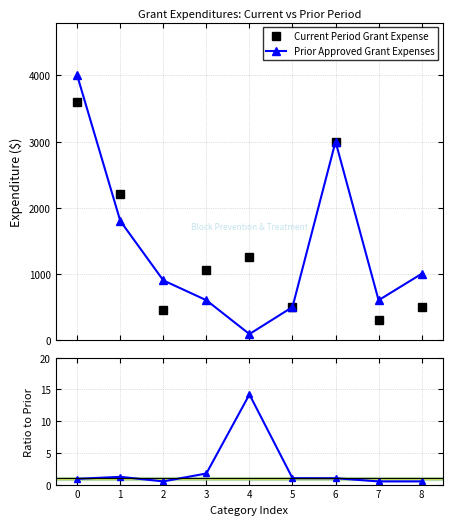

Where is the first local minimum for Ratio (Current/Prior)?

2